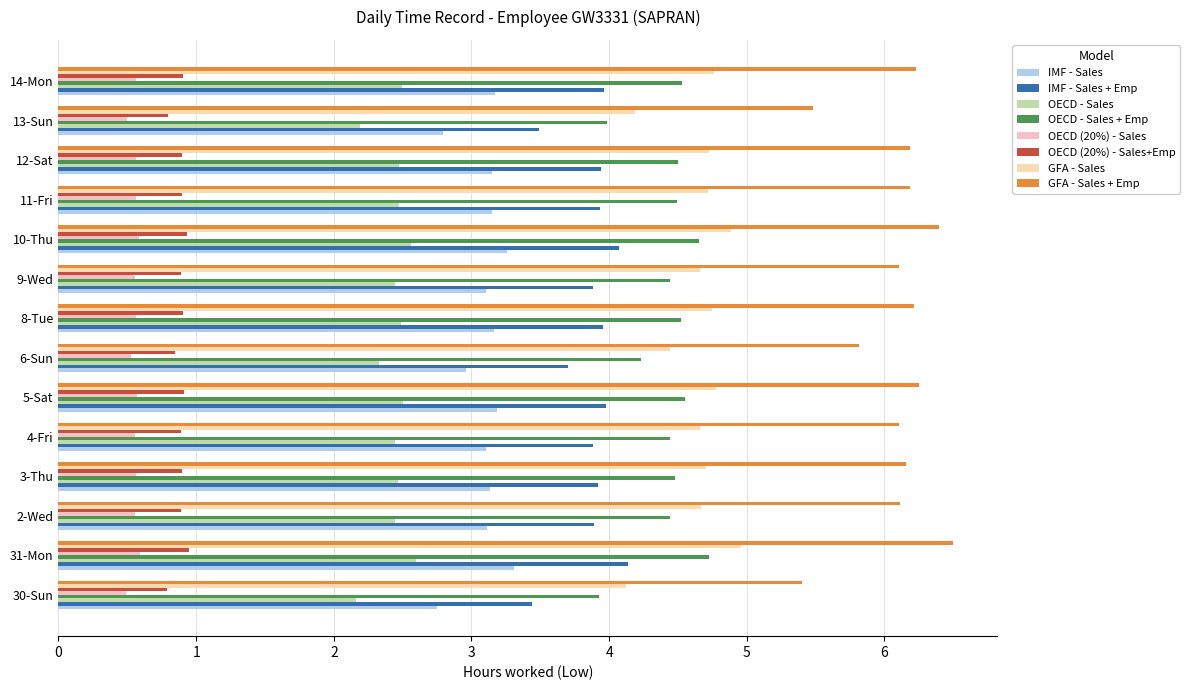

Which series has the widest spread of values?

GFA - Sales + Emp